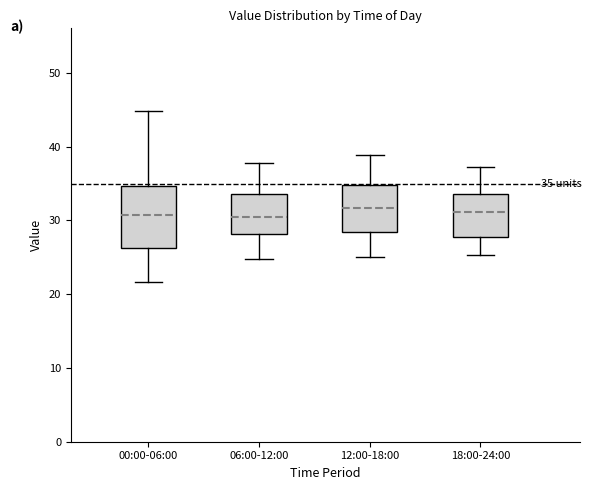

Which box is the tallest, from its lower edge to its upper edge?

00:00-06:00